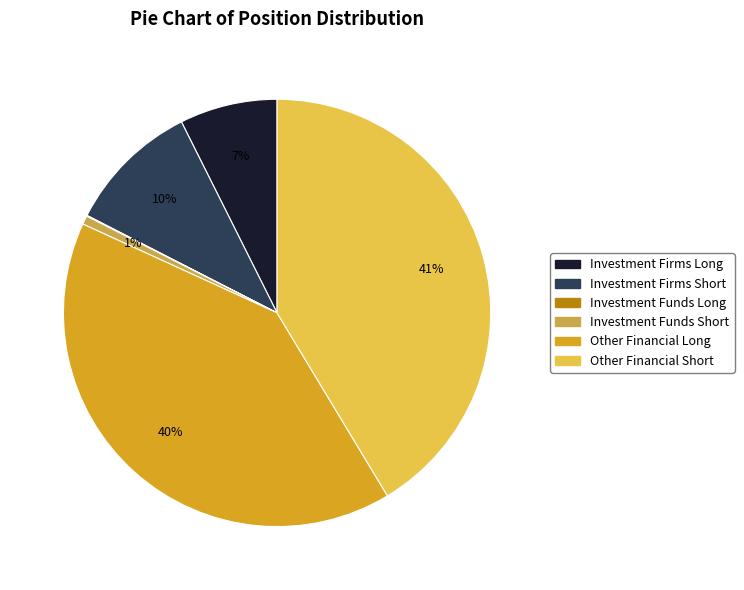

Is there a majority slice in this chart?

No